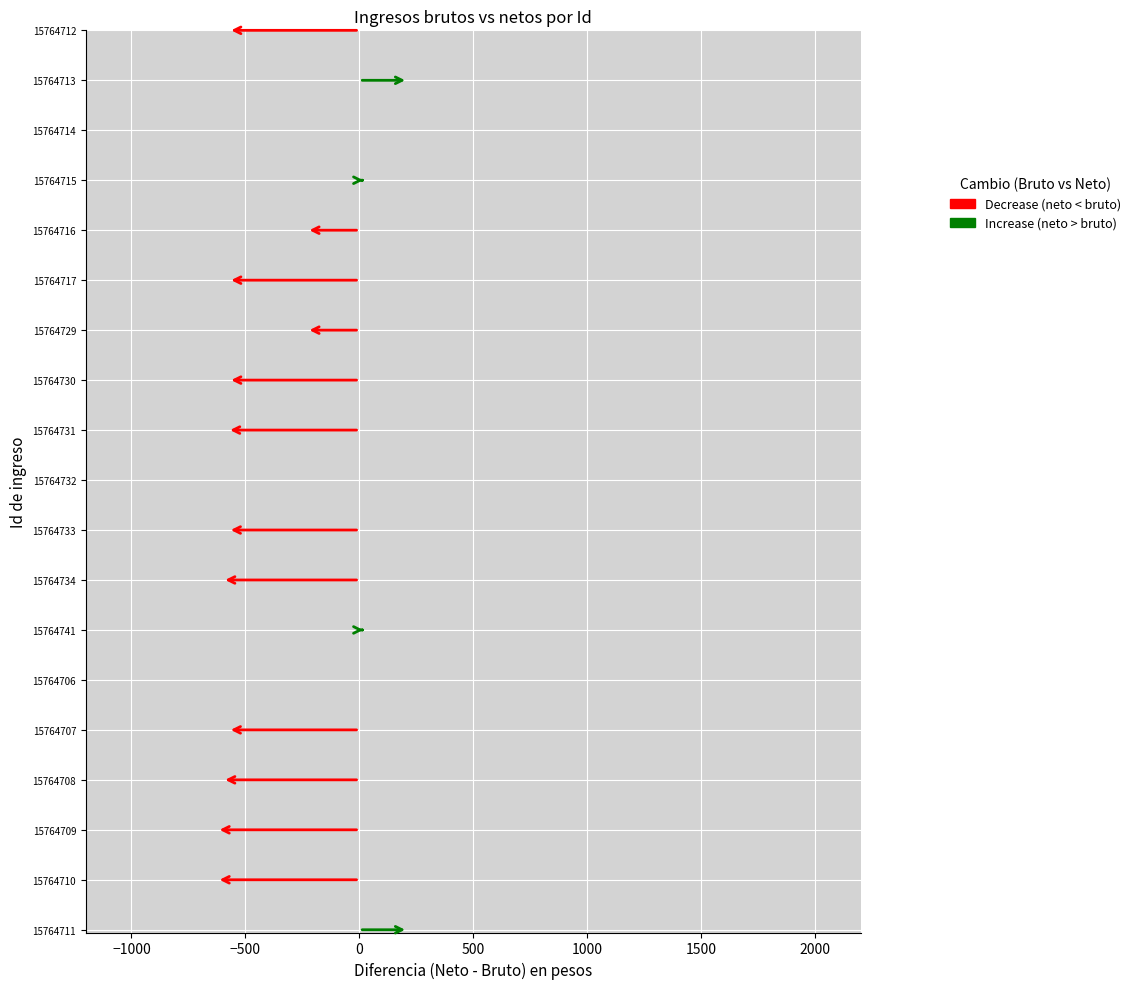

Is it true that Monto neto equals 2781.9 at 15764741?

False